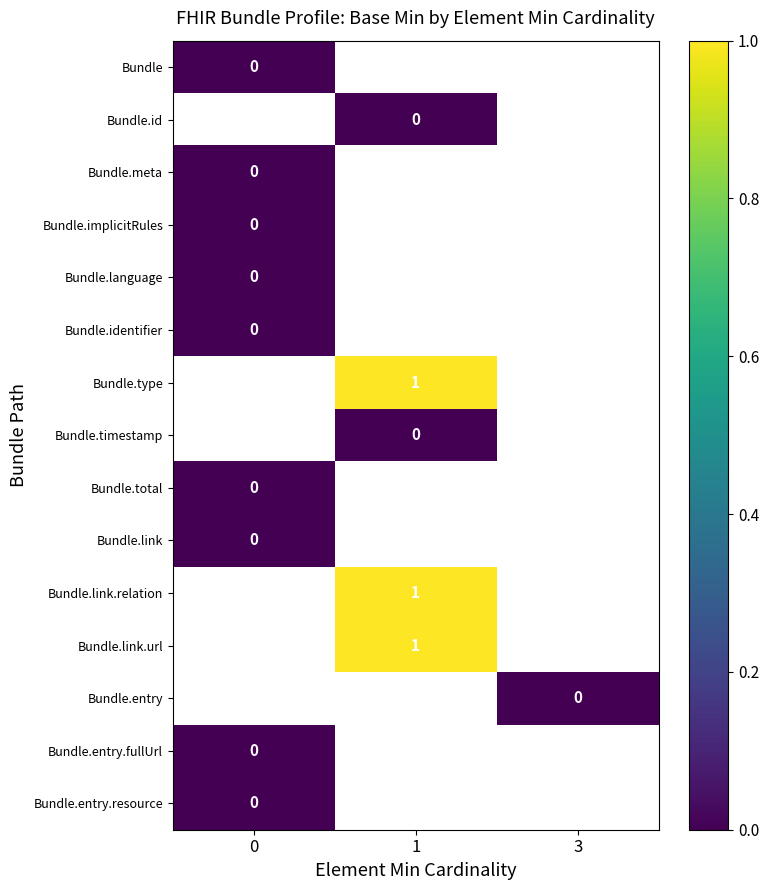

Count the number of categories in the chart.

3